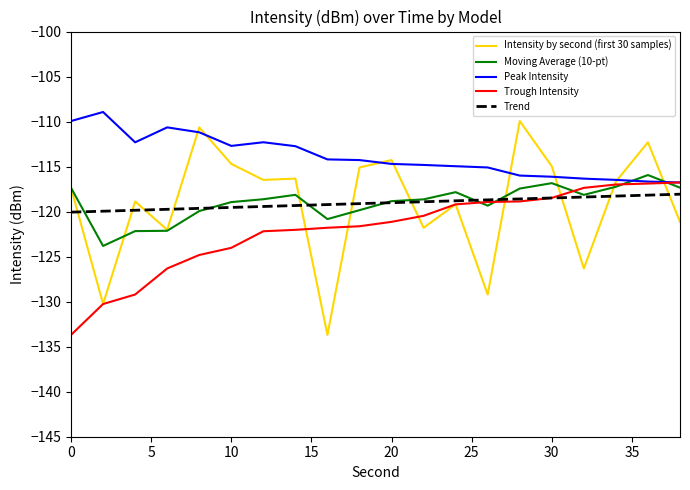

Which series ends up on top after the final intersection of Moving Average (10-pt) and Intensity by second (first 30 samples)?

Moving Average (10-pt)